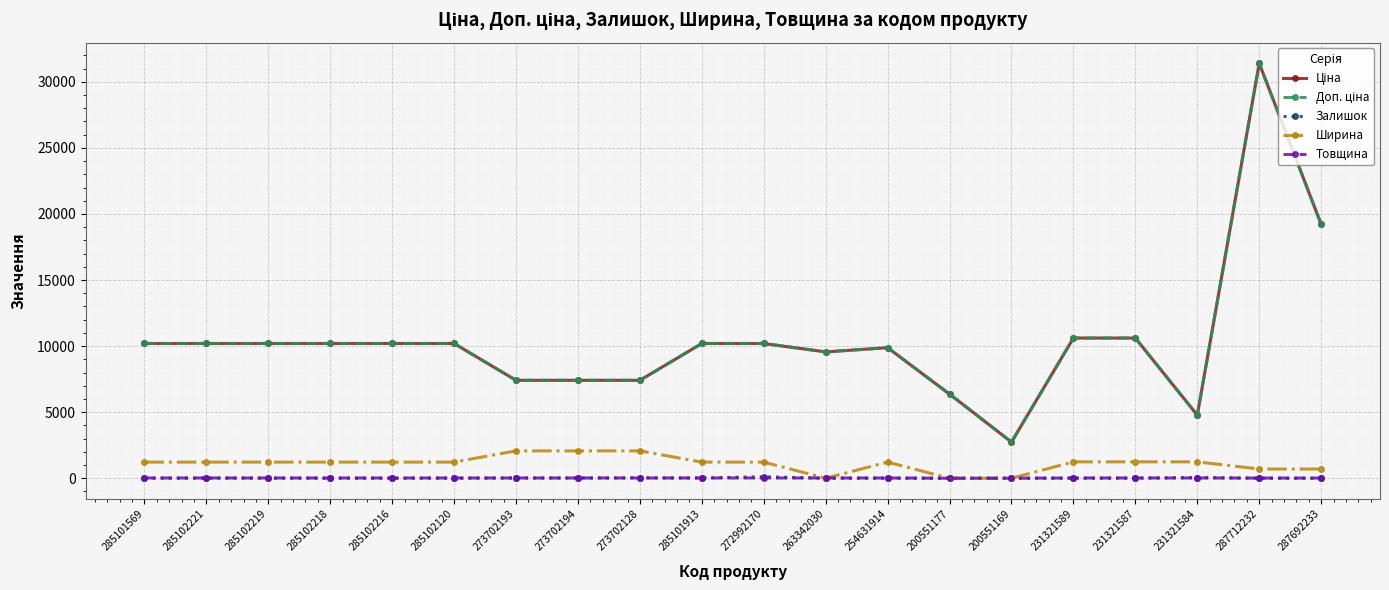

How many intersections are there between Товщина and Ширина?

2